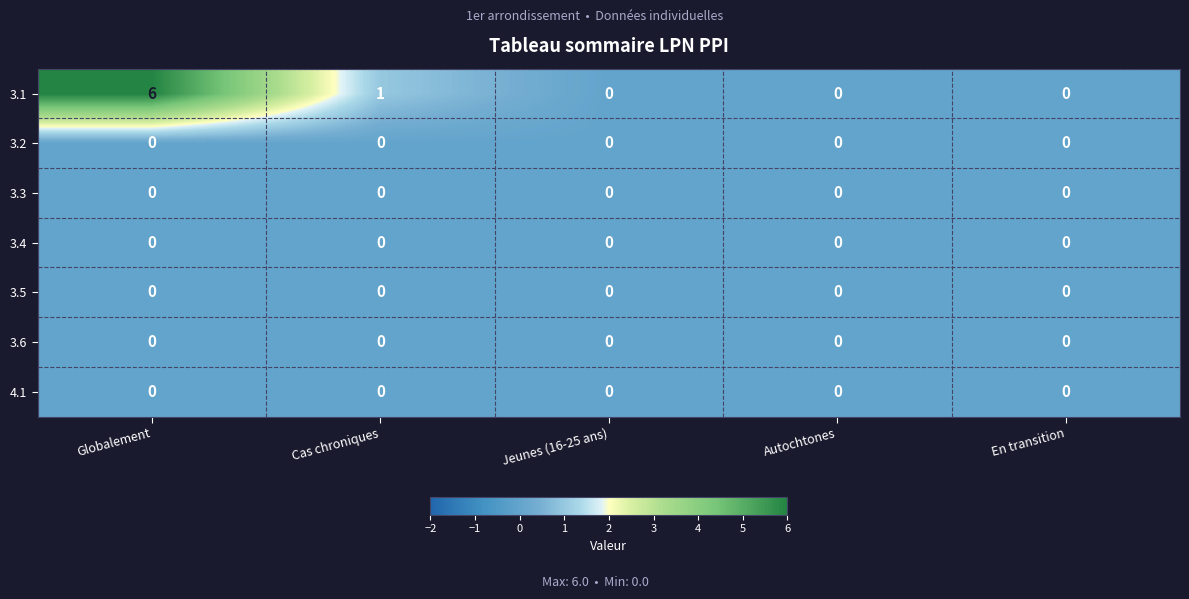

Which series changed the most between Cas chroniques and Autochtones?

3.1